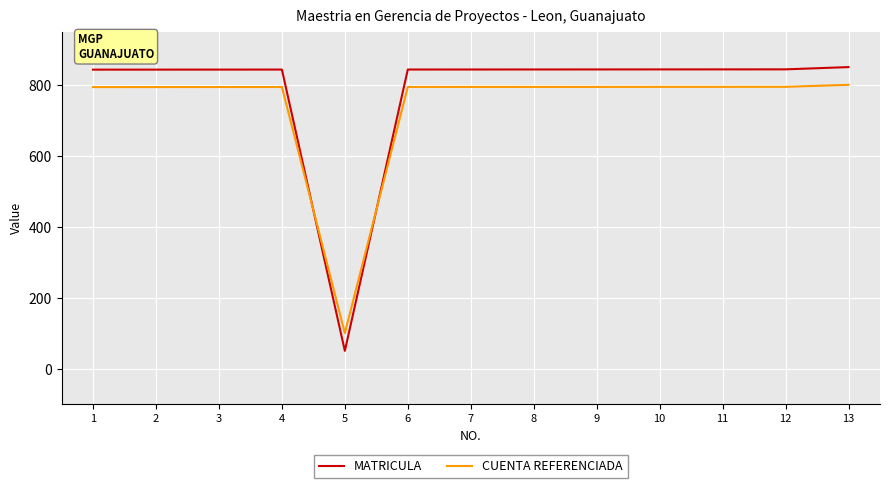

What is the total value across all series at 12?

1638.0